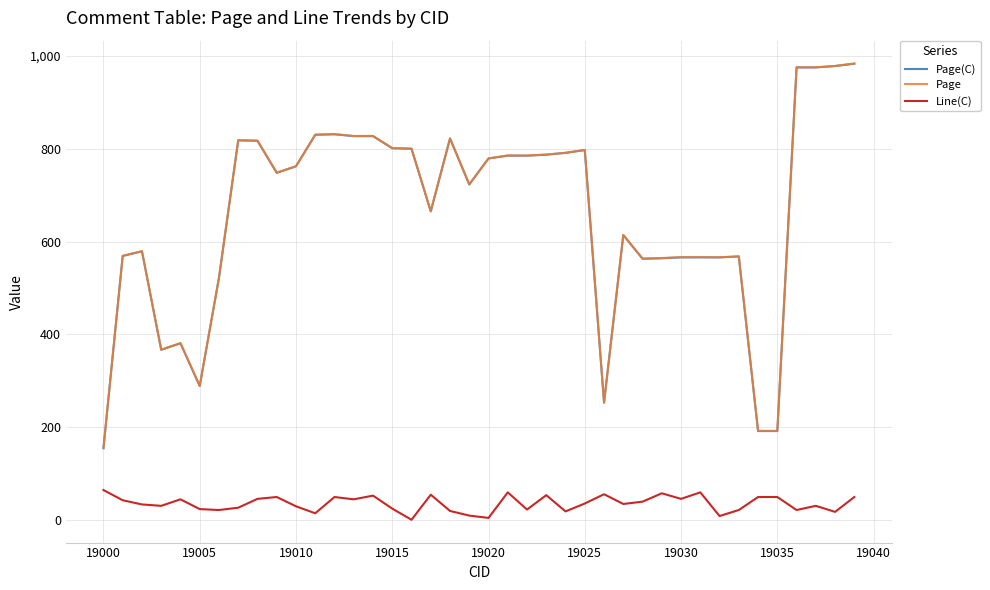

What is the lowest value of the Line(C) series?

1.0